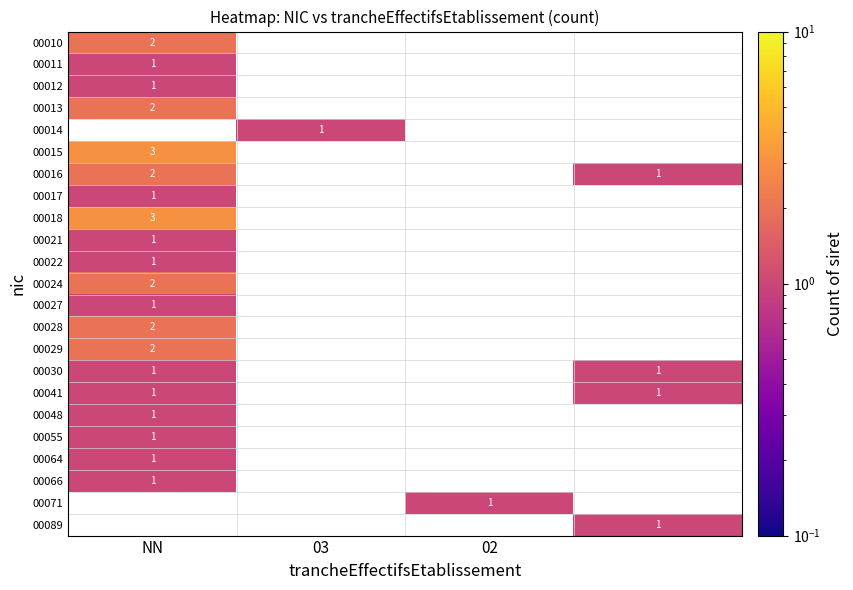

The value of 00013 at NN is 2. True or false?

True